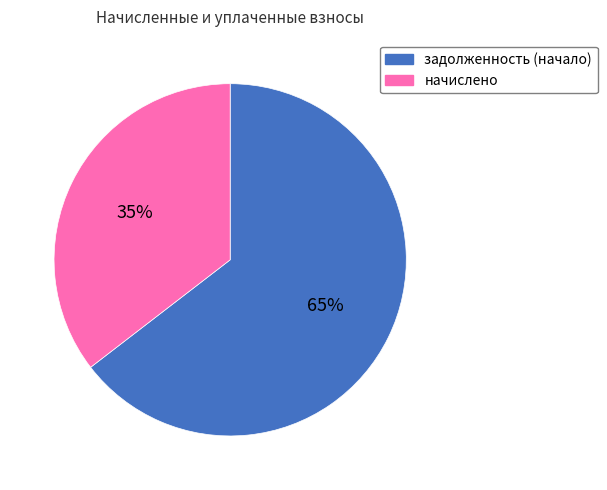

To the nearest percent, what is the average slice percentage?

50%